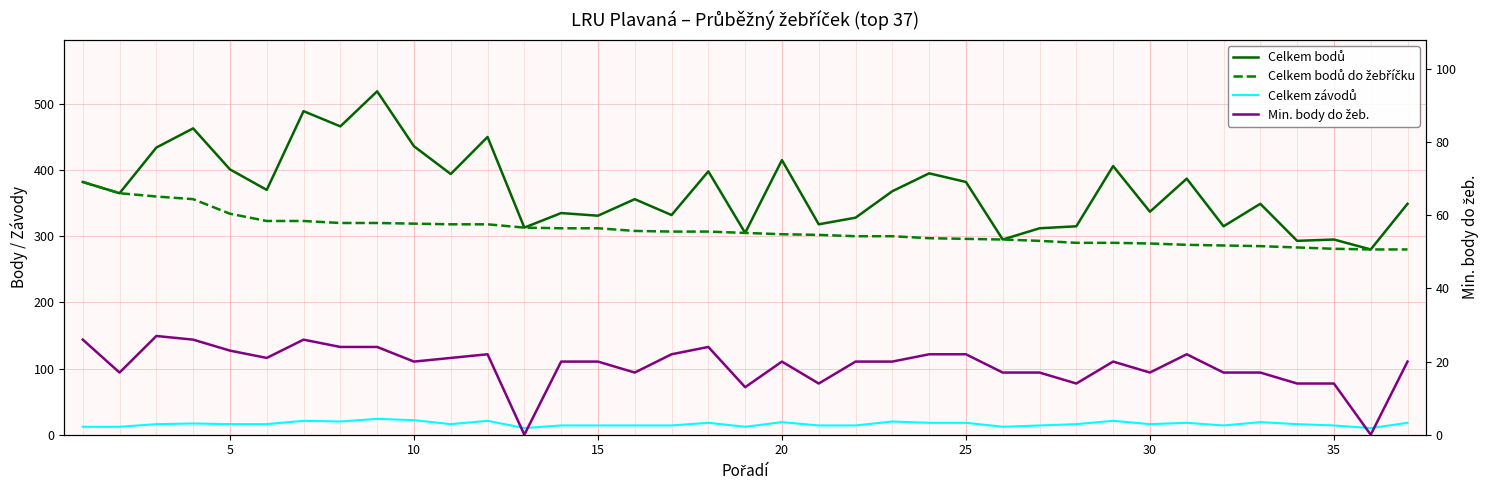

How many interior local valleys does the Min. body do žeb. series have?

10